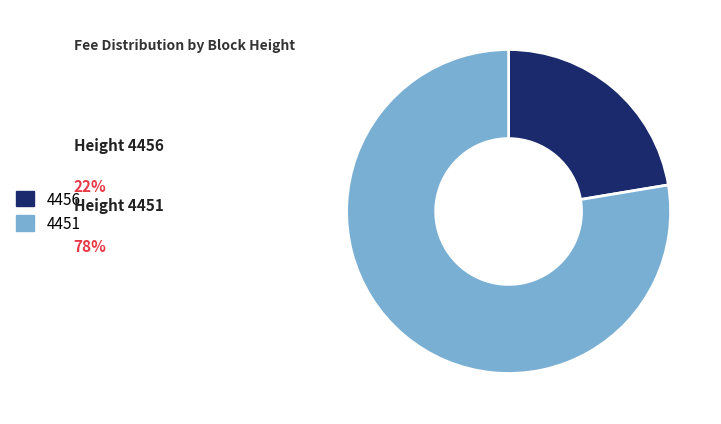

Which has a higher value, 4456 or 4451?

4451